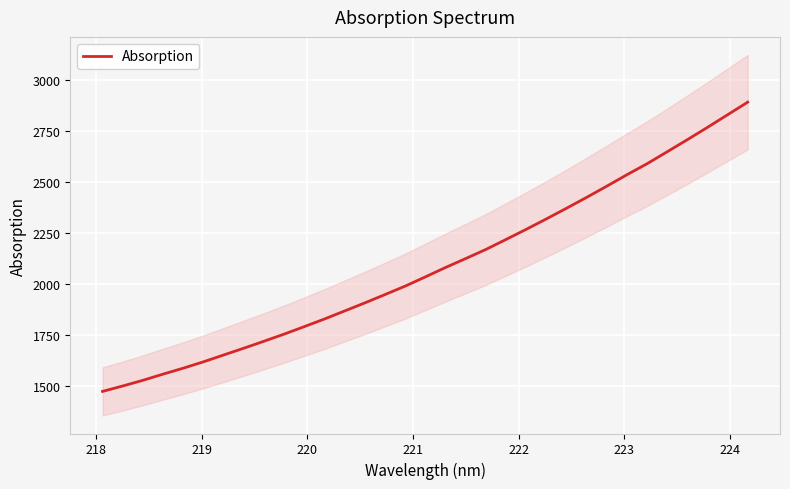

What is the highest value of the Absorption series?

2892.7